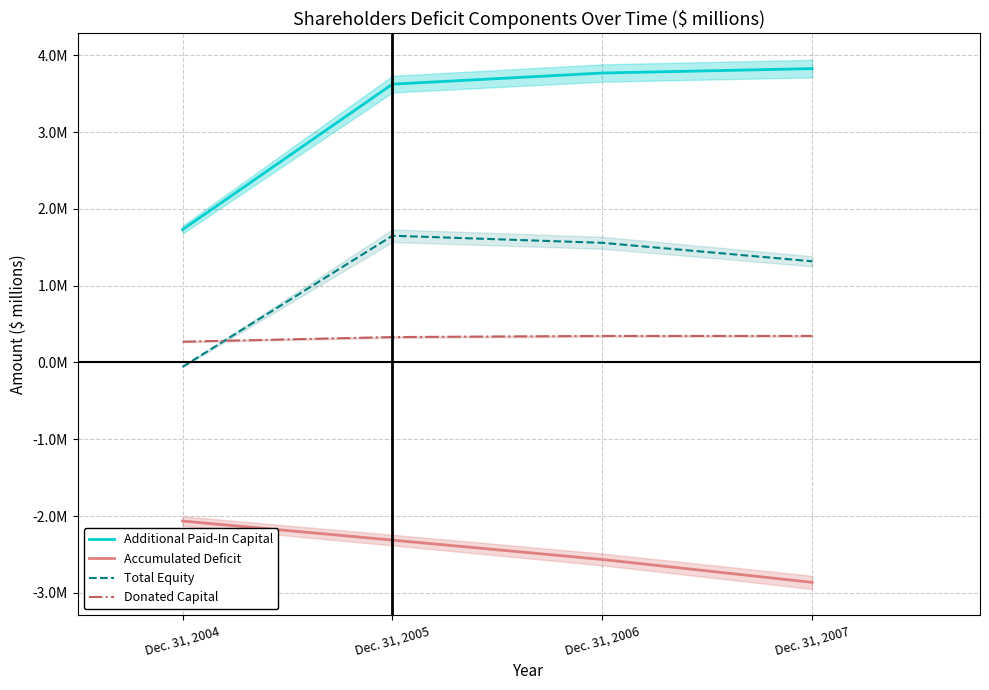

What is the value of the Accumulated Deficit point at the 2nd from the left?

-2.3